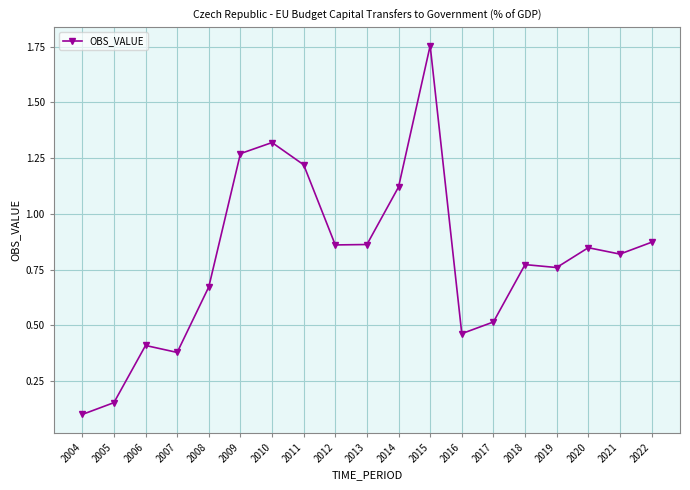

Between 2010 and 2009, which is larger?

2010